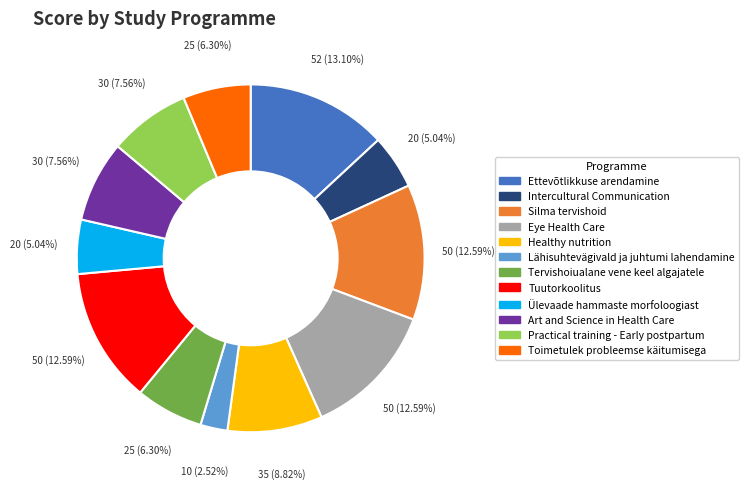

Is Silma tervishoid the majority of the pie?

No